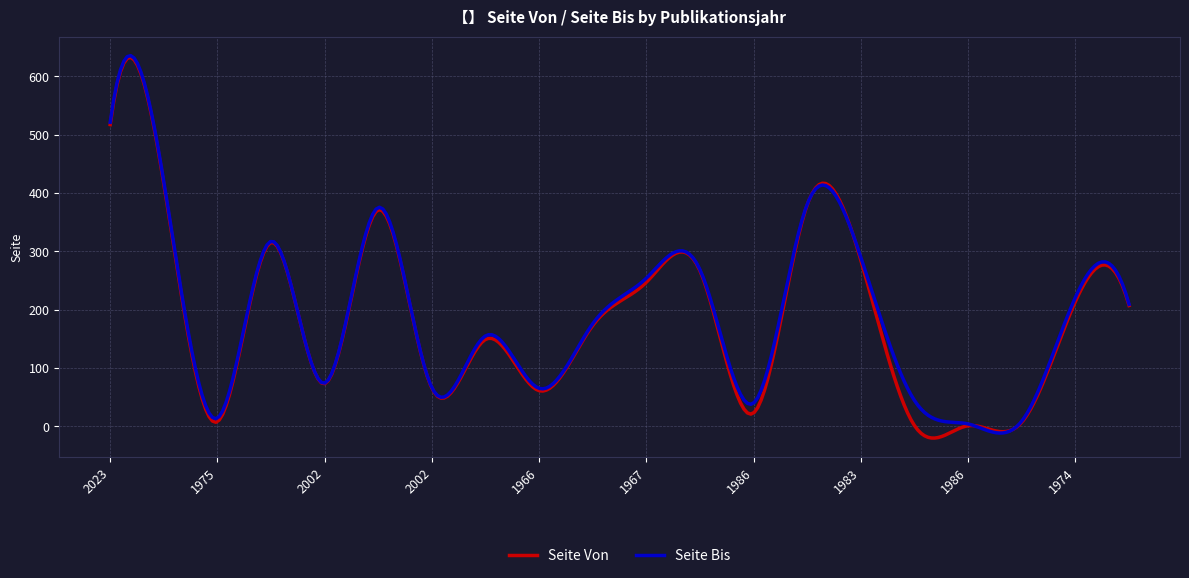

What is the maximum value shown in the chart?

635.2